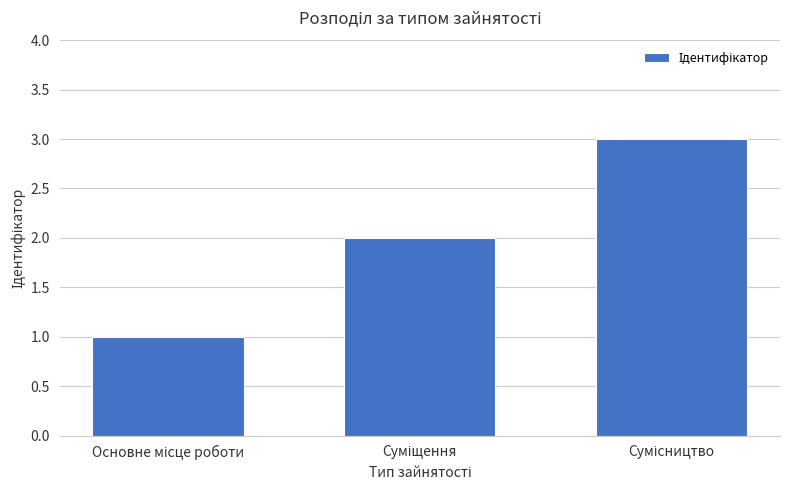

What is the greatest value displayed?

3